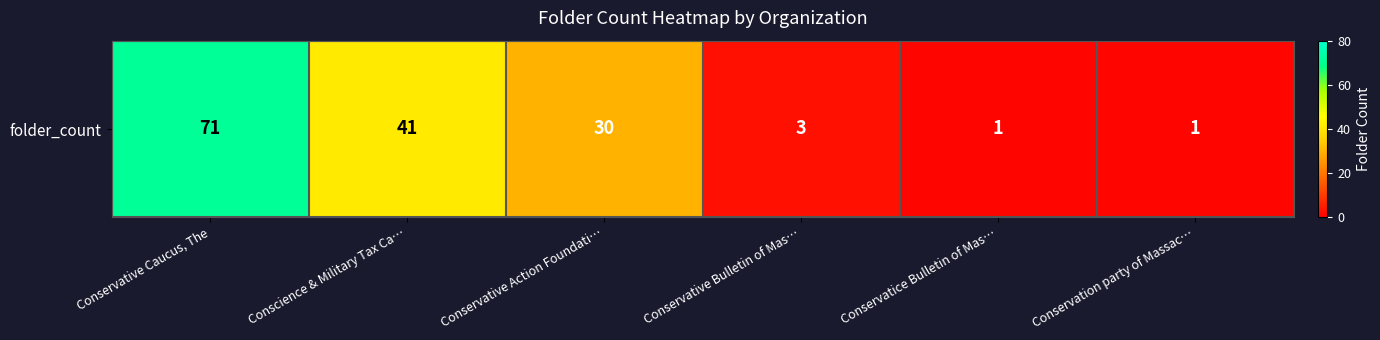

Read the value at Conservative Bulletin of Mas….

3